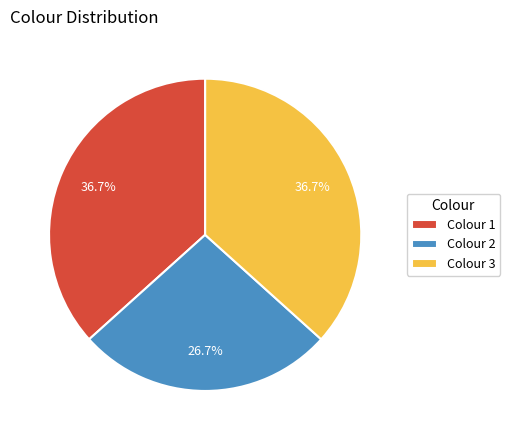

Is there a majority slice in this chart?

No